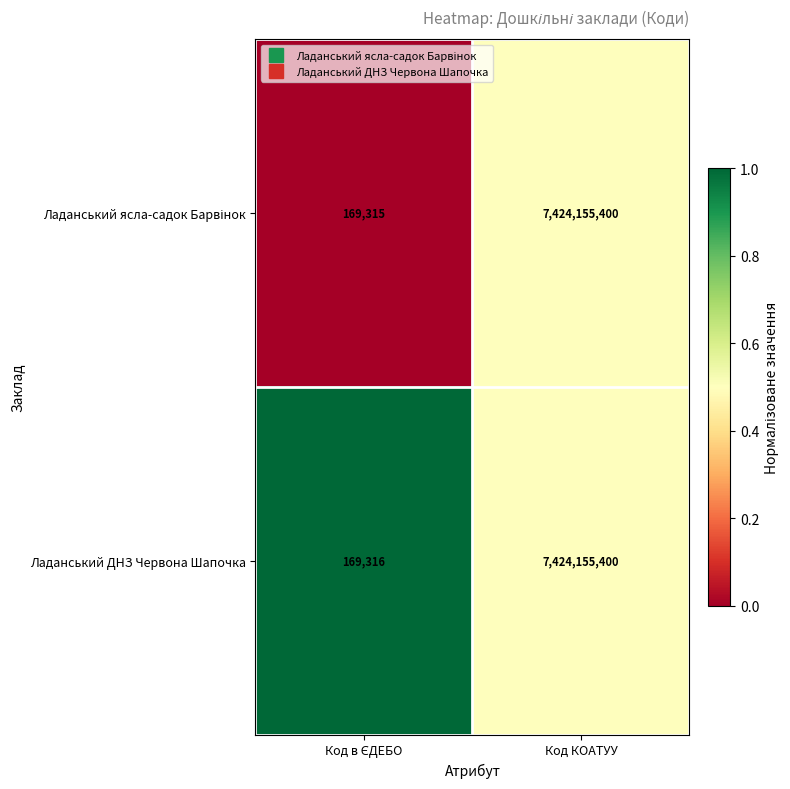

What is the average value of the Ладанський ДНЗ Червона Шапочка series?

3712162358